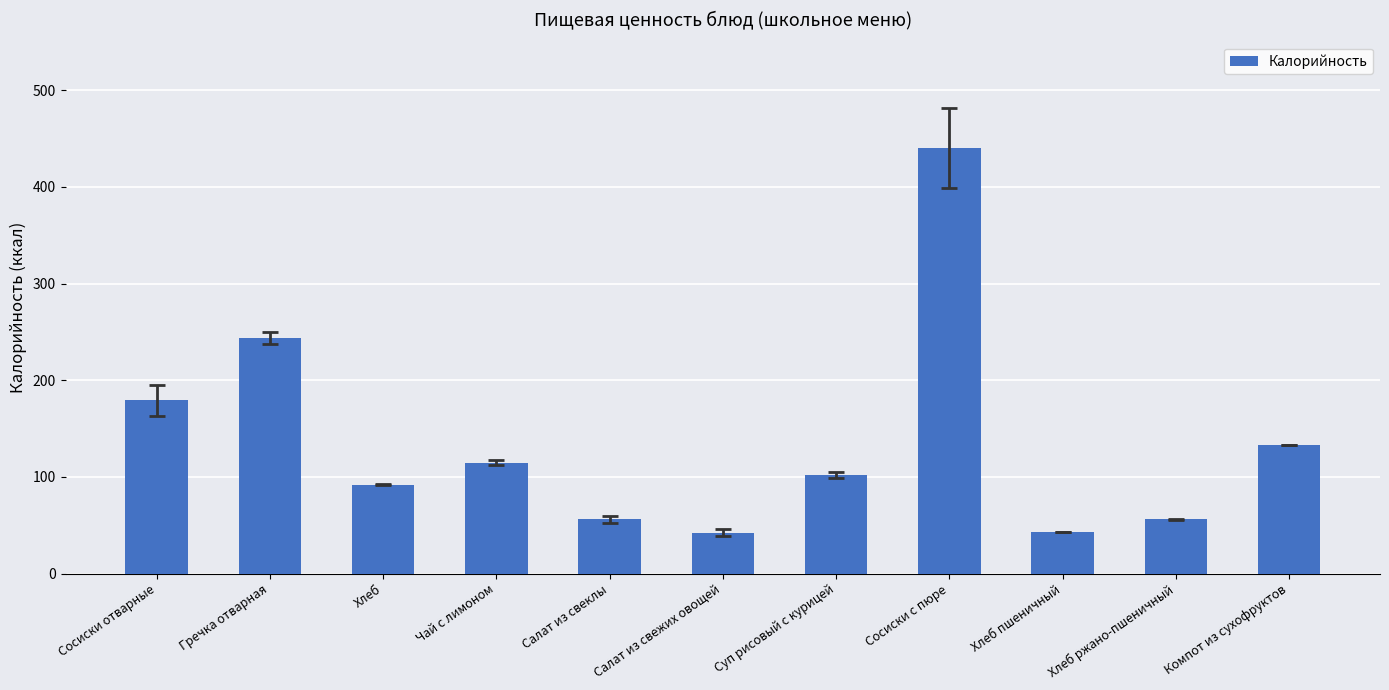

How many bars are there in total?

11